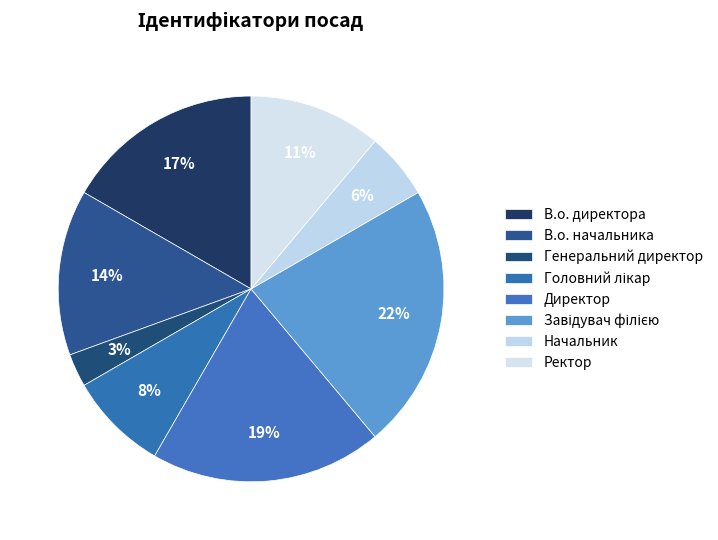

Which slice is the largest?

Завідувач філією